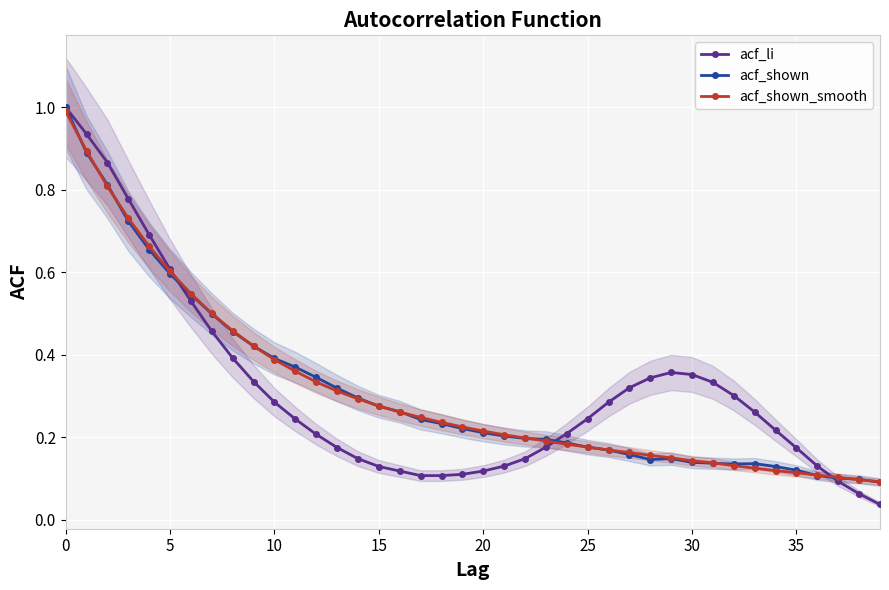

The acf_li series shows 0.0 at 37. True or false?

False